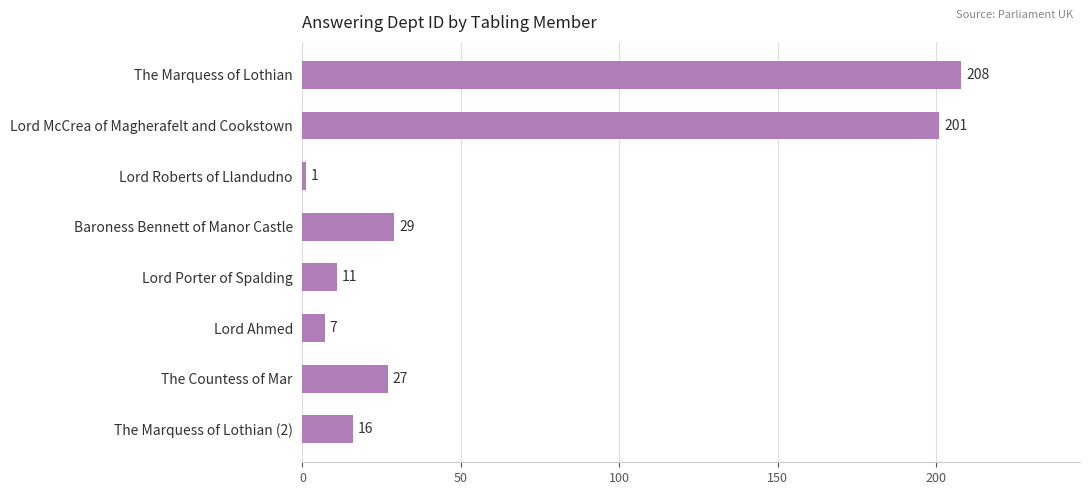

What position from the top is Lord Roberts of Llandudno?

3